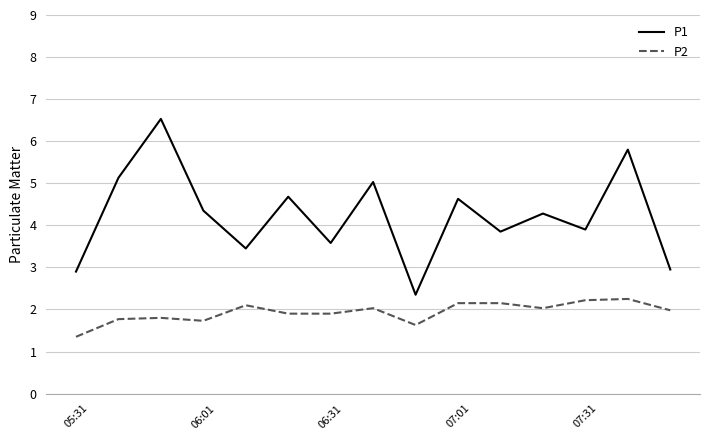

Rank the series by their average value, from highest to lowest.

P1, P2